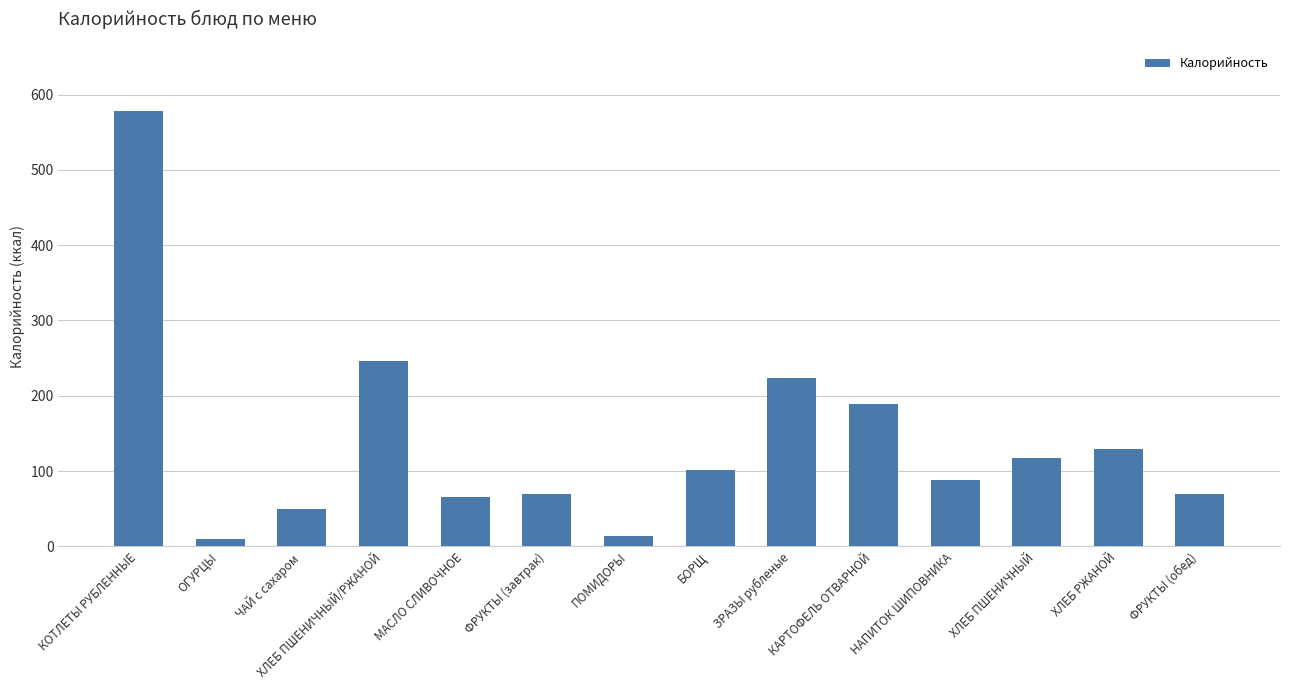

Which has a higher value, БОРЩ or ФРУКТЫ (завтрак)?

БОРЩ